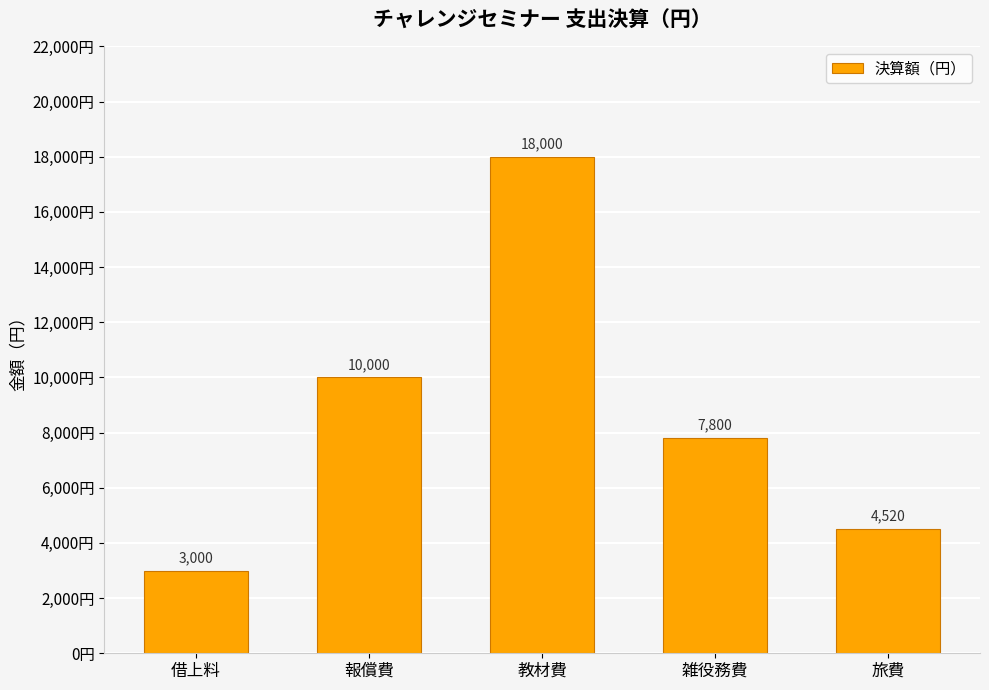

What is the average value?

8664